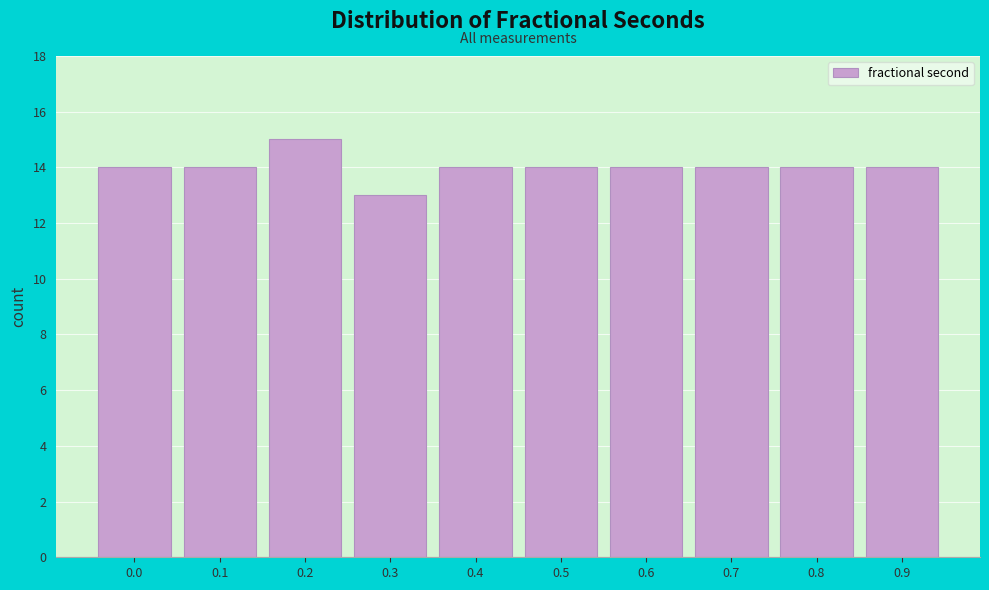

Reading left to right, what are all the values shown in this chart?

14	14	15	13	14	14	14	14	14	14